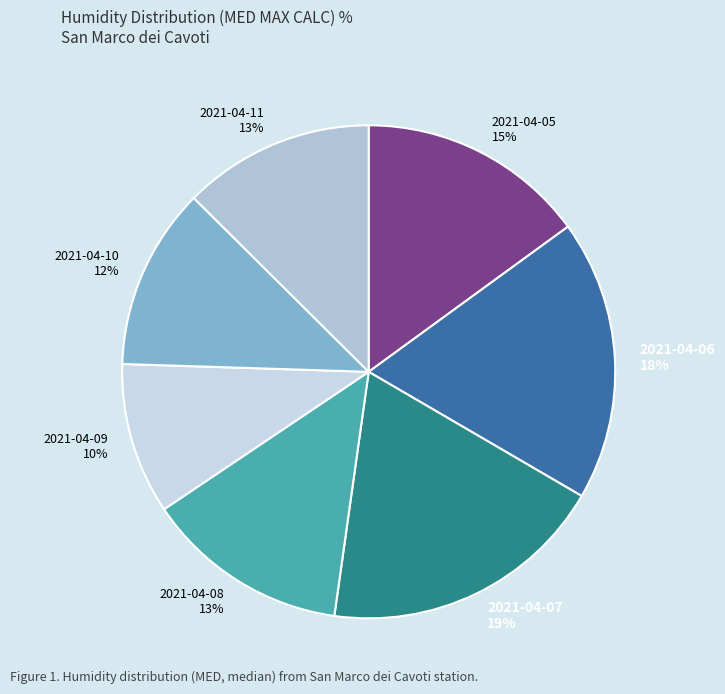

What percentage is the 2021-04-08 slice, to the nearest percent?

13%